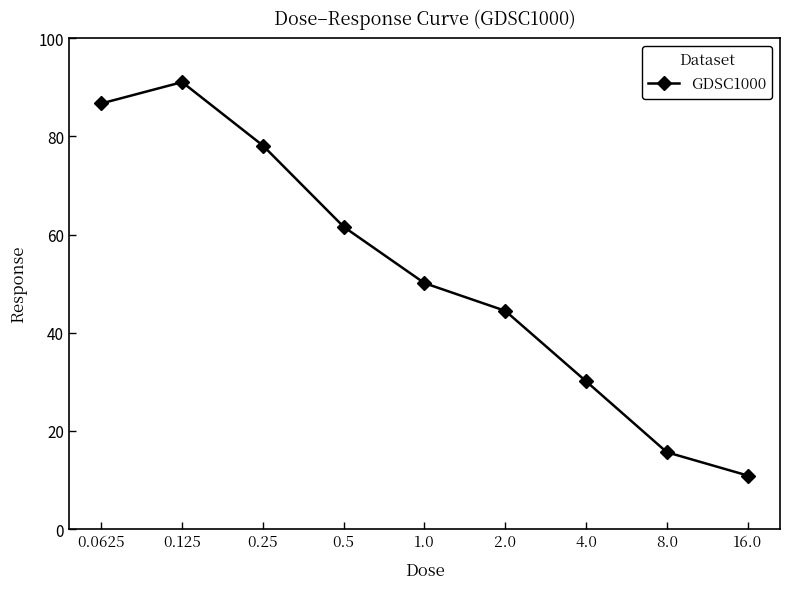

What is the average value?

52.1